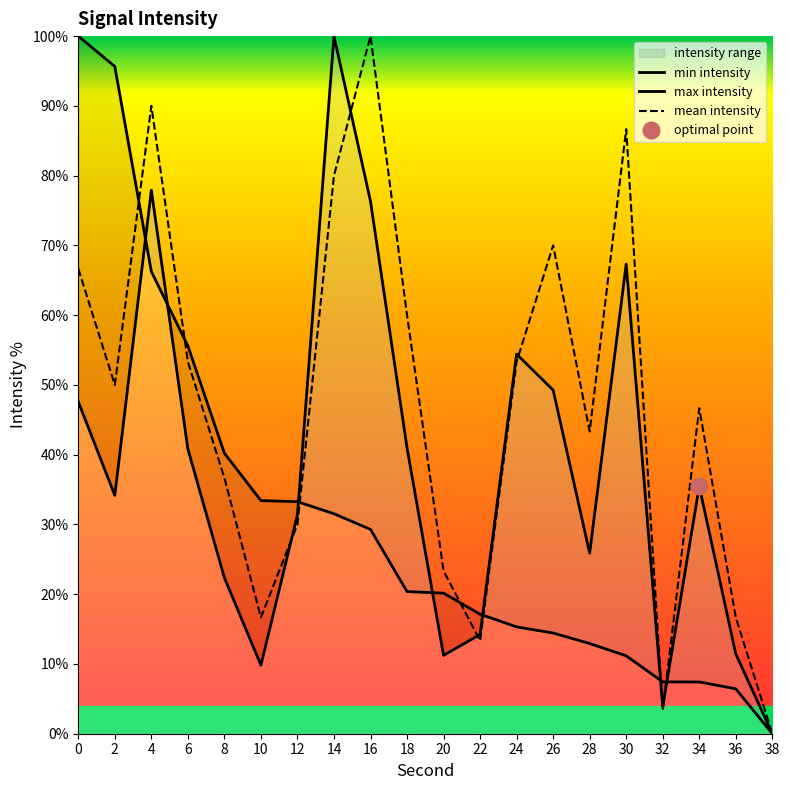

Which series has the largest range (max minus min)?

min intensity